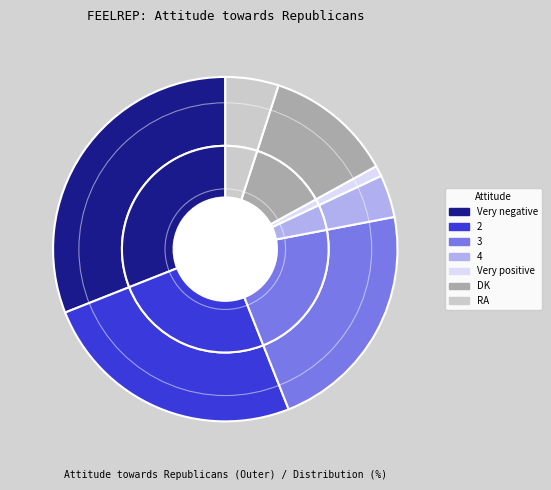

True or false: 2 accounts for 39% of the total.

False